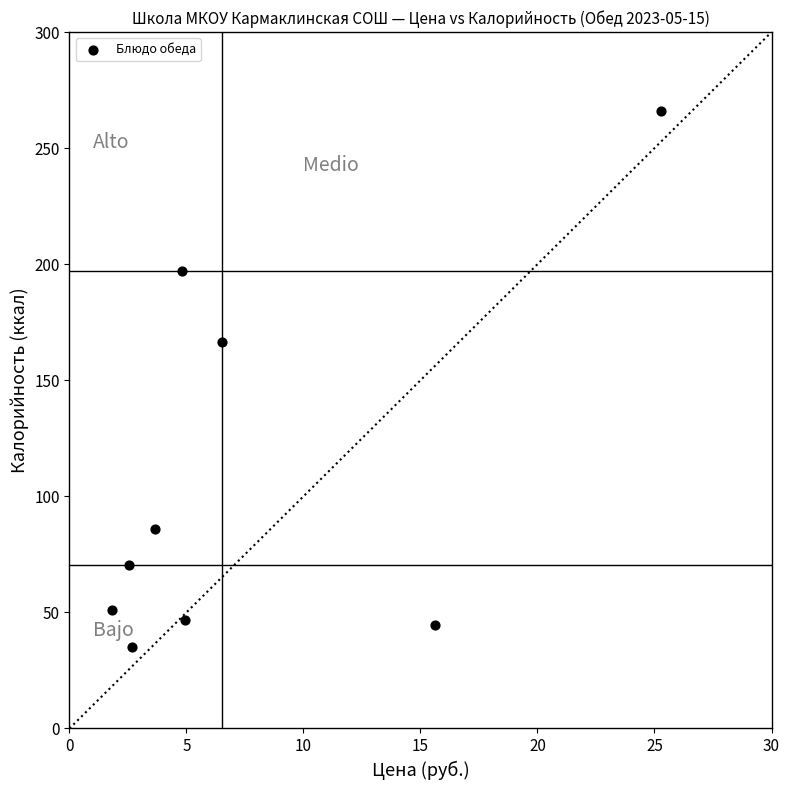

What Y value in the scatter plot is closest to 150?

166.4